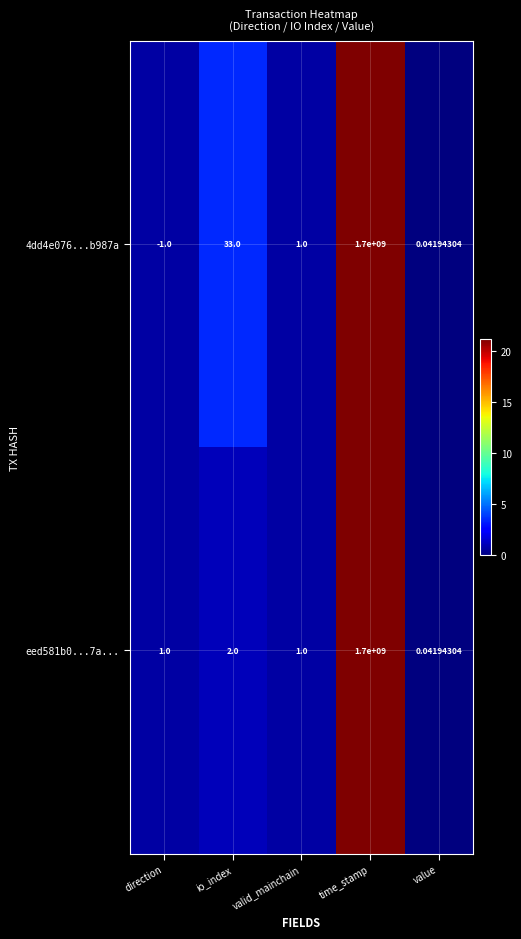

Which category has the lowest value across all series?

direction